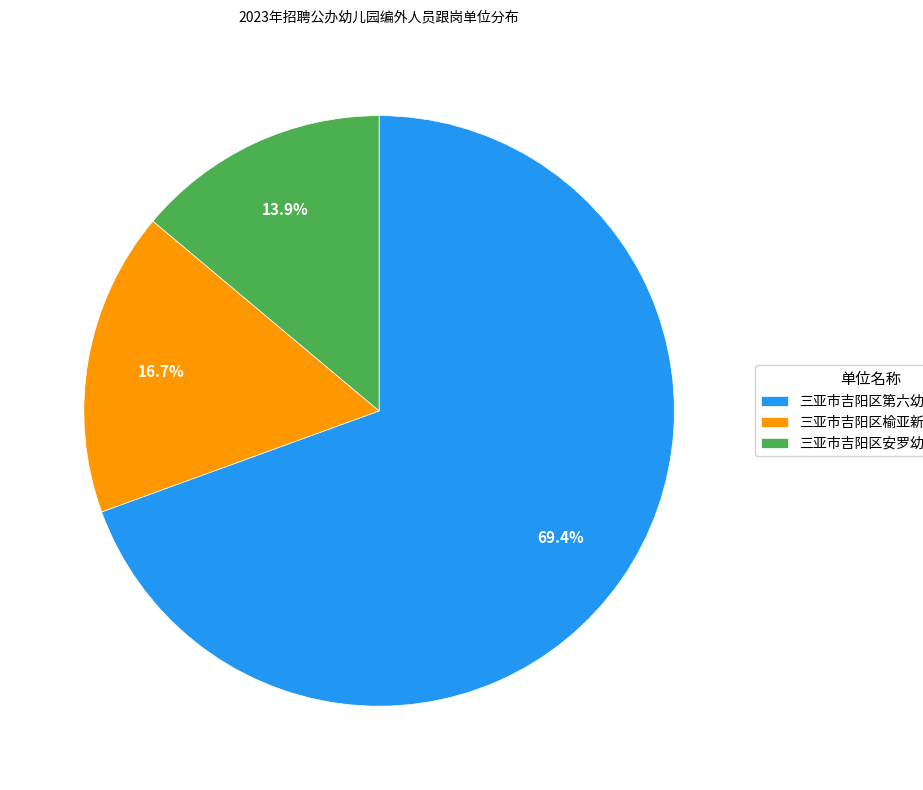

Rank the categories by value from highest to lowest.

三亚市吉阳区第六幼儿园, 三亚市吉阳区榆亚新村幼儿园, 三亚市吉阳区安罗幼儿园